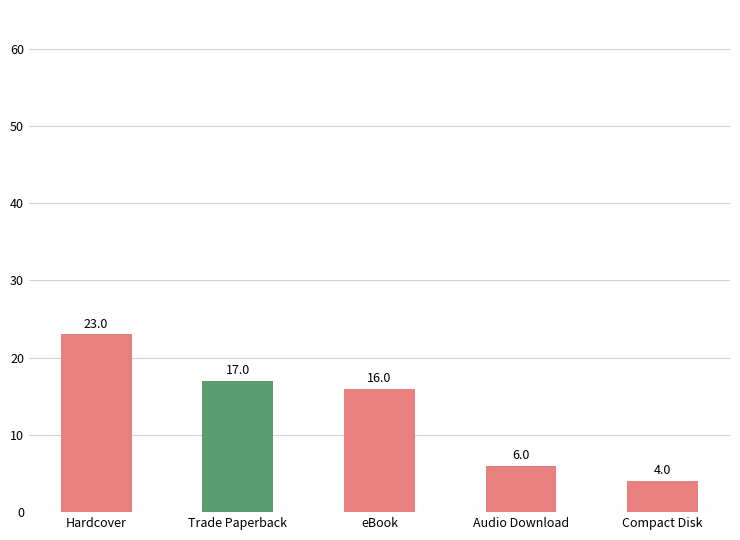

What is the label of the 1st bar from the left?

Hardcover